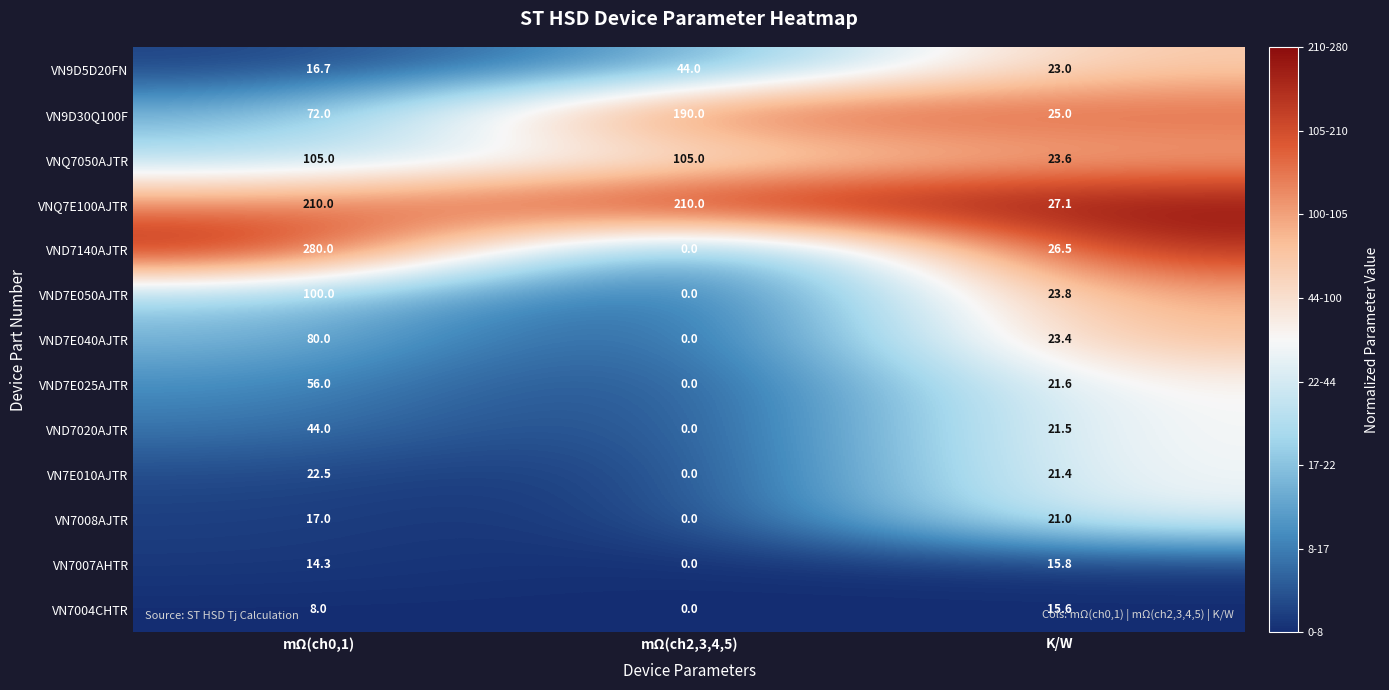

Where is VN7007AHTR nearest to the value 7?

mΩ(ch2,3,4,5)